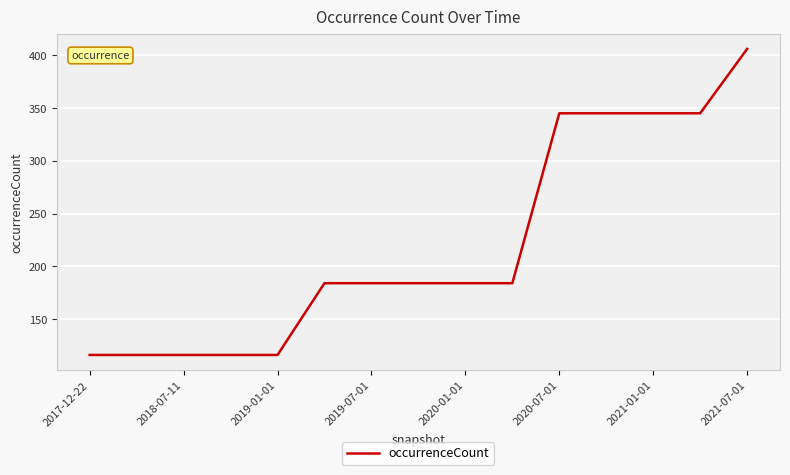

What is the maximum value shown in the chart?

406